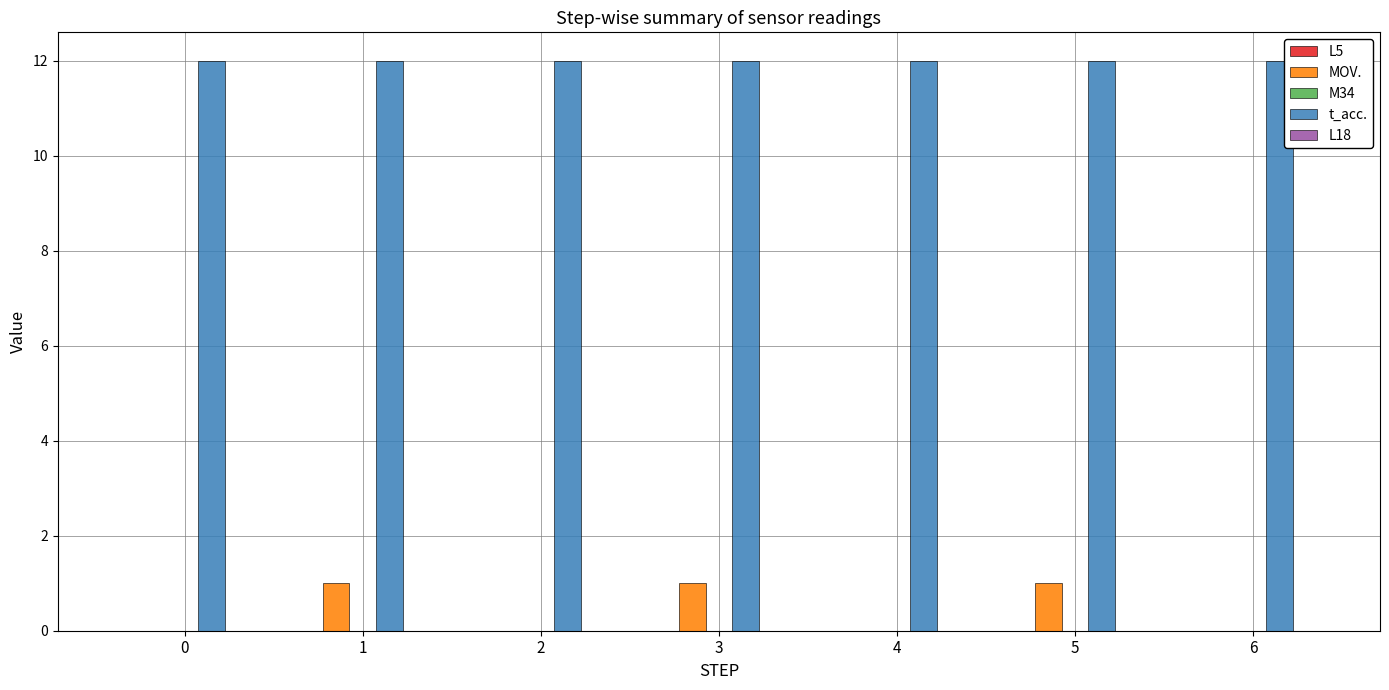

True or false: MOV. has a value of 0 at 2.

True